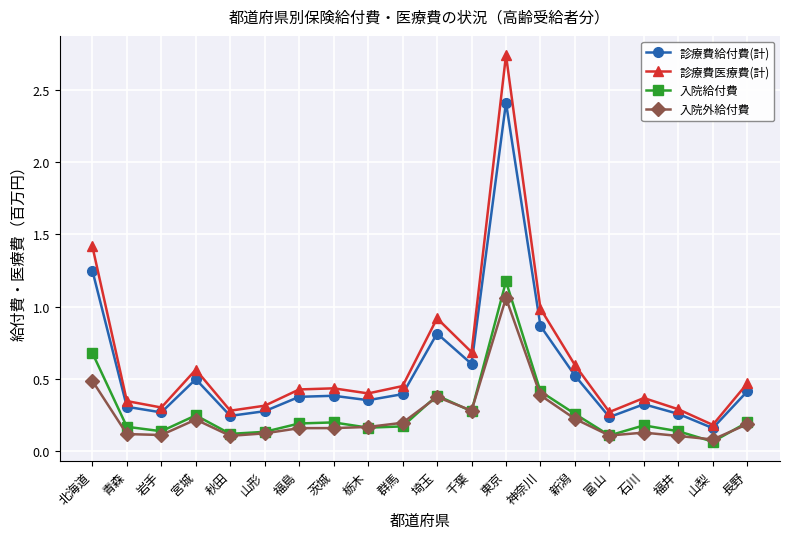

Count the number of data series in this chart.

4